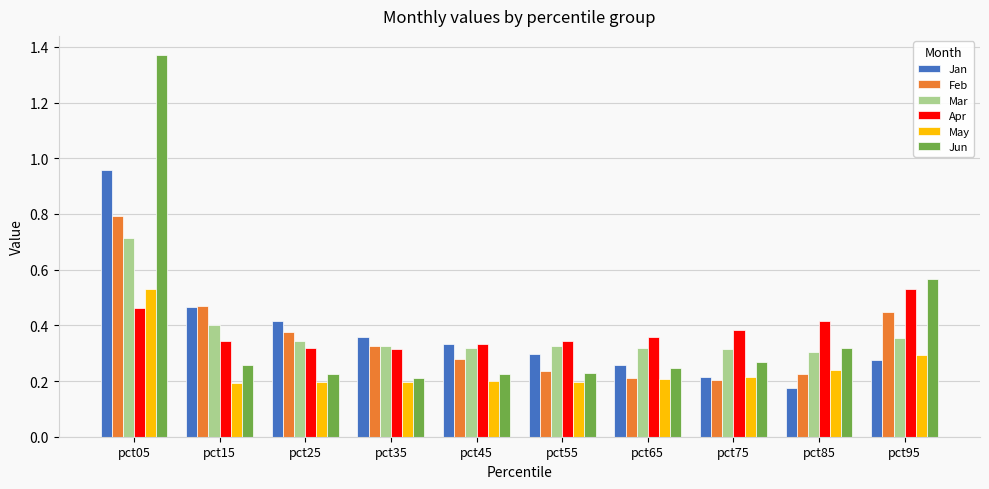

At how many categories does at least one series exceed 0?

10